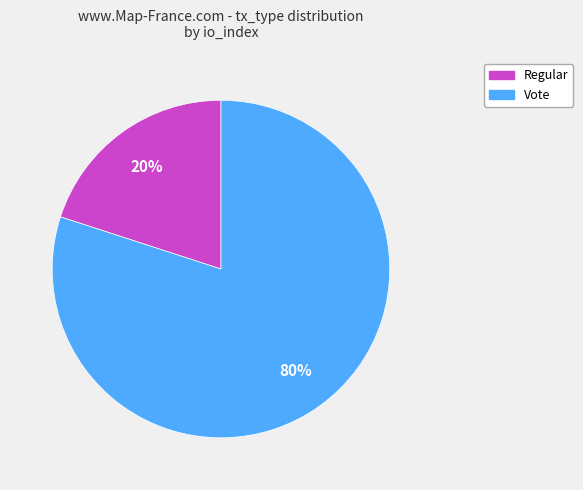

Is Vote the majority of the pie?

Yes